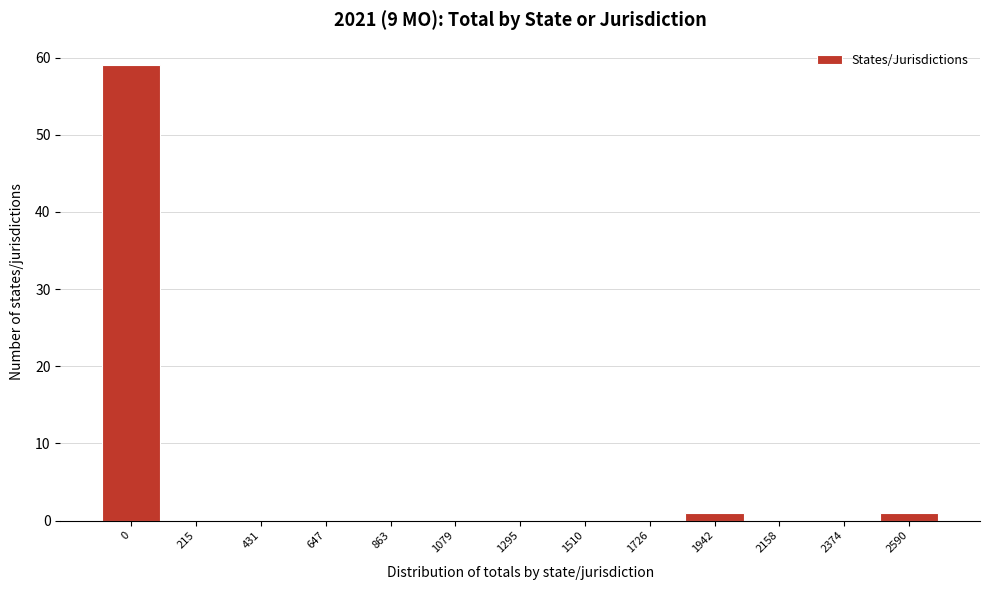

Reading left to right, list all the values displayed in this chart.

0=59	215=0	431=0	647=0	863=0	1079=0	1295=0	1510=0	1726=0	1942=1	2158=0	2374=0	2590=1